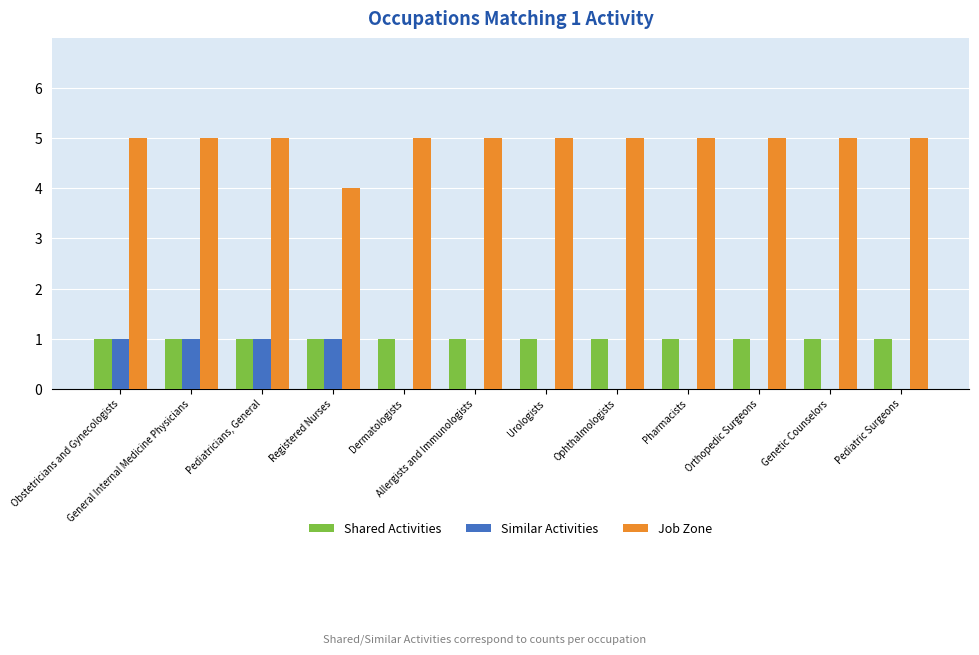

What is the sum of all Similar Activities values?

4